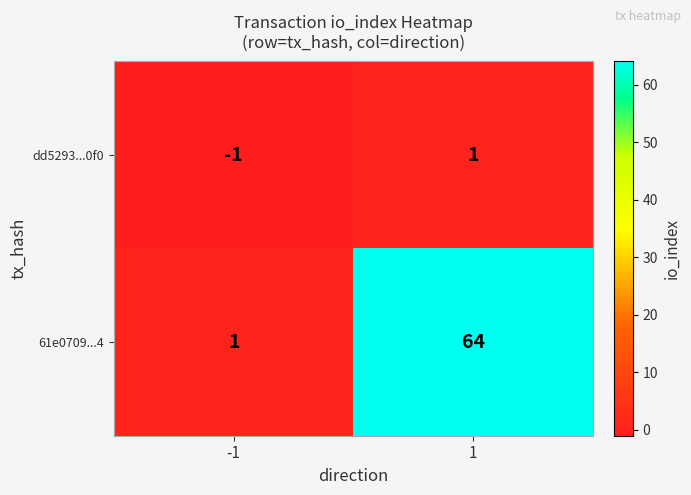

Which series changed the most between -1 and 1?

61e0709...4